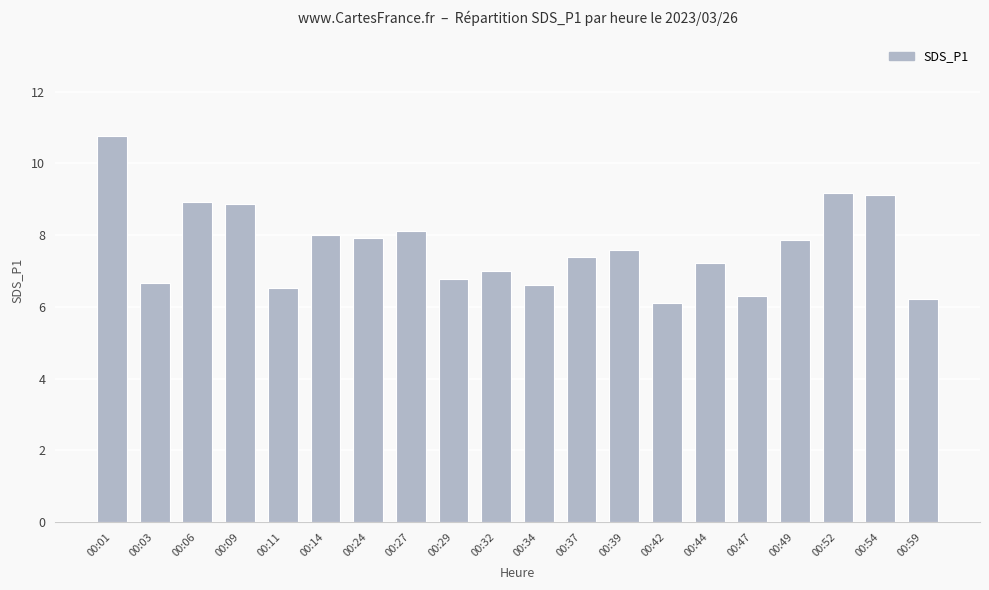

How many distinct data groups are displayed?

1